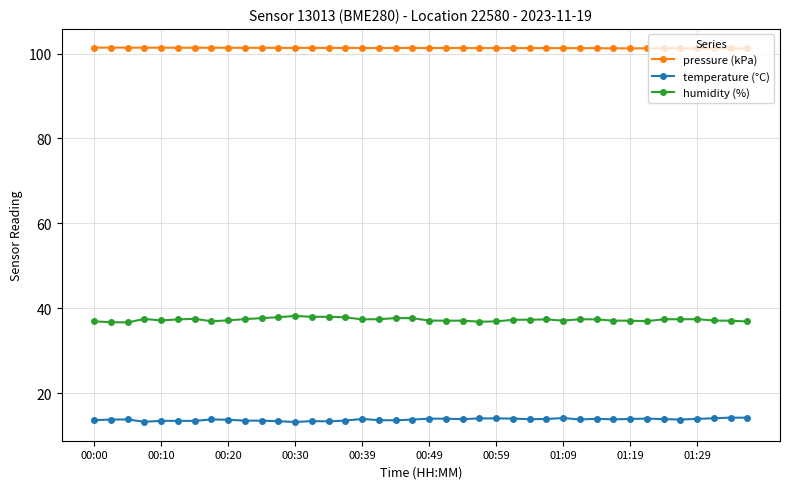

True or false: pressure (kPa) has more than 2 points higher than both neighbors.

True